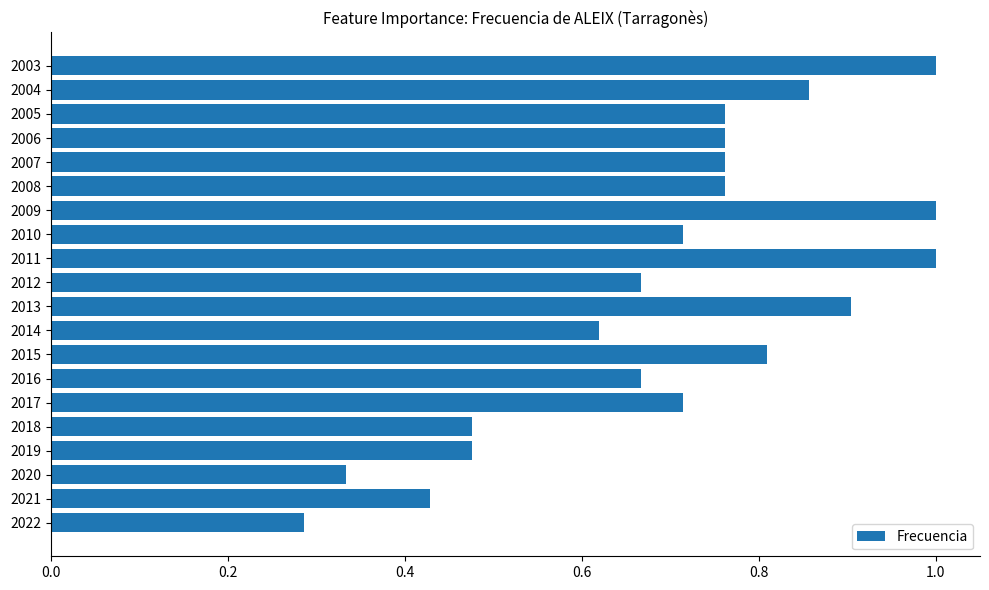

What is the sum of all values?

14.0